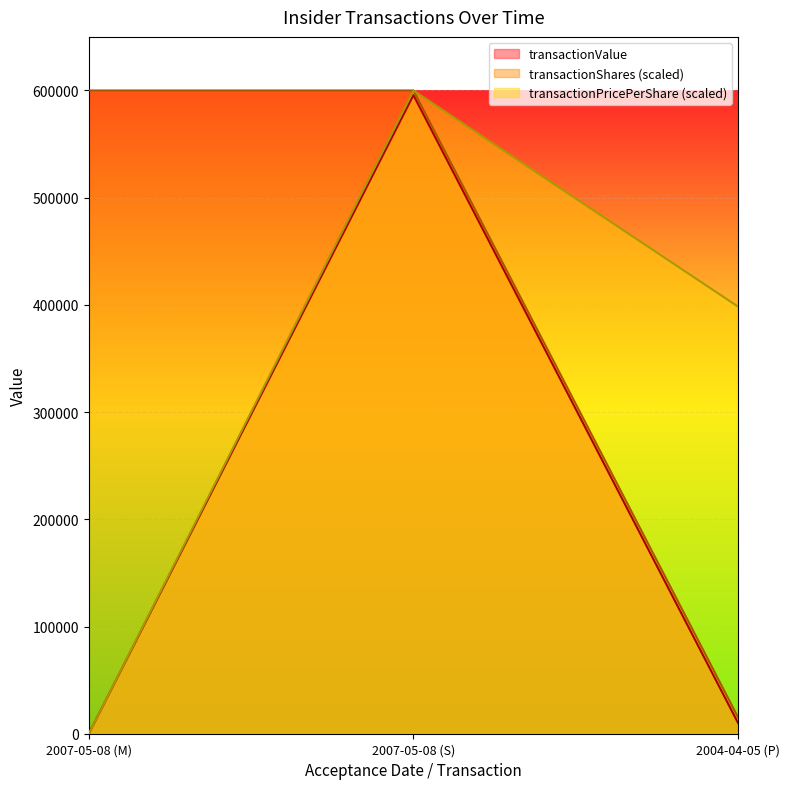

What is the label of the 2nd point from the right?

2007-05-08 (S)